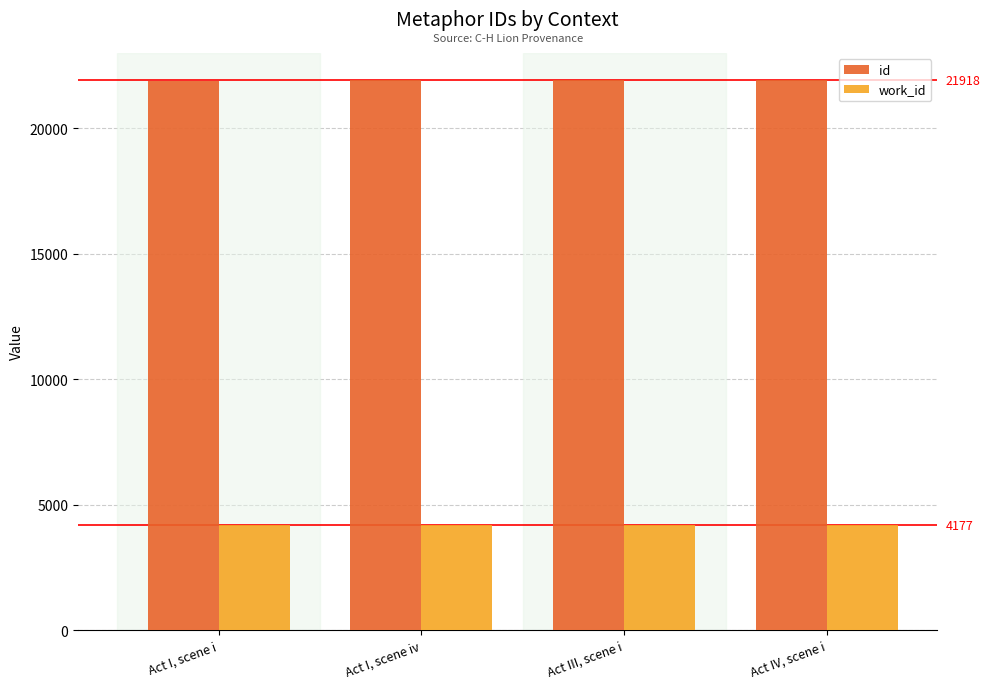

What is the difference between the id values at Act I, scene i and Act IV, scene i?

9